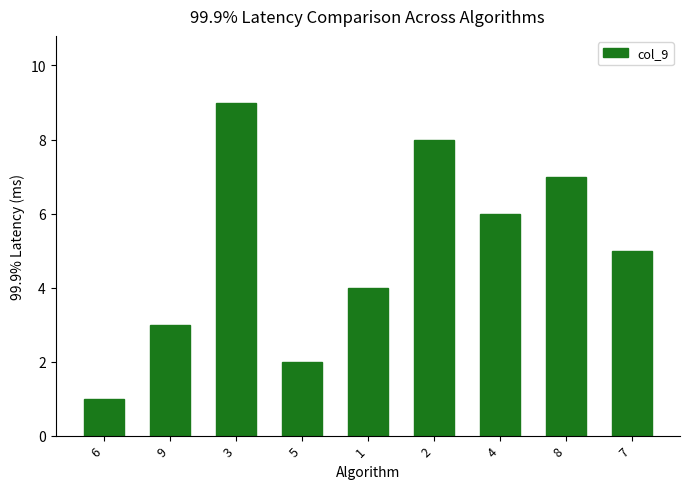

Reading right to left, extract all data points from this chart.

5	7	6	8	4	2	9	3	1